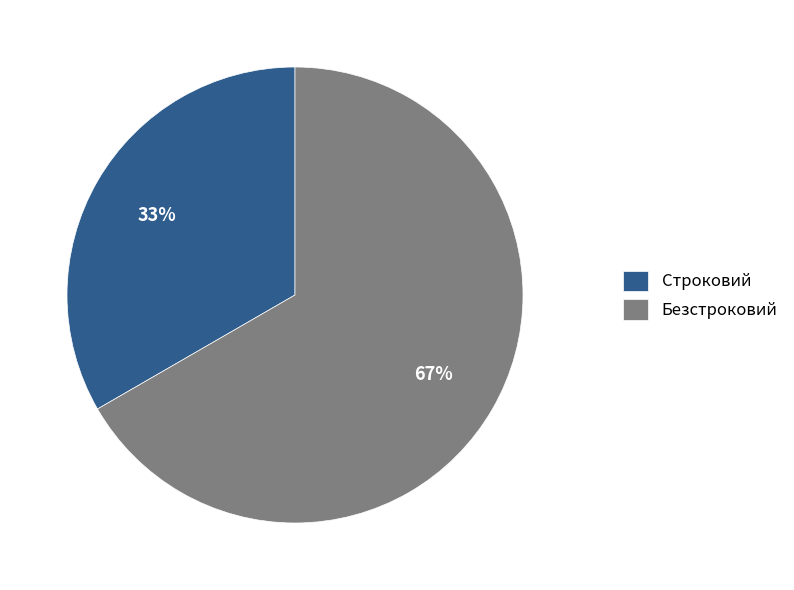

What is the majority slice?

Безстроковий